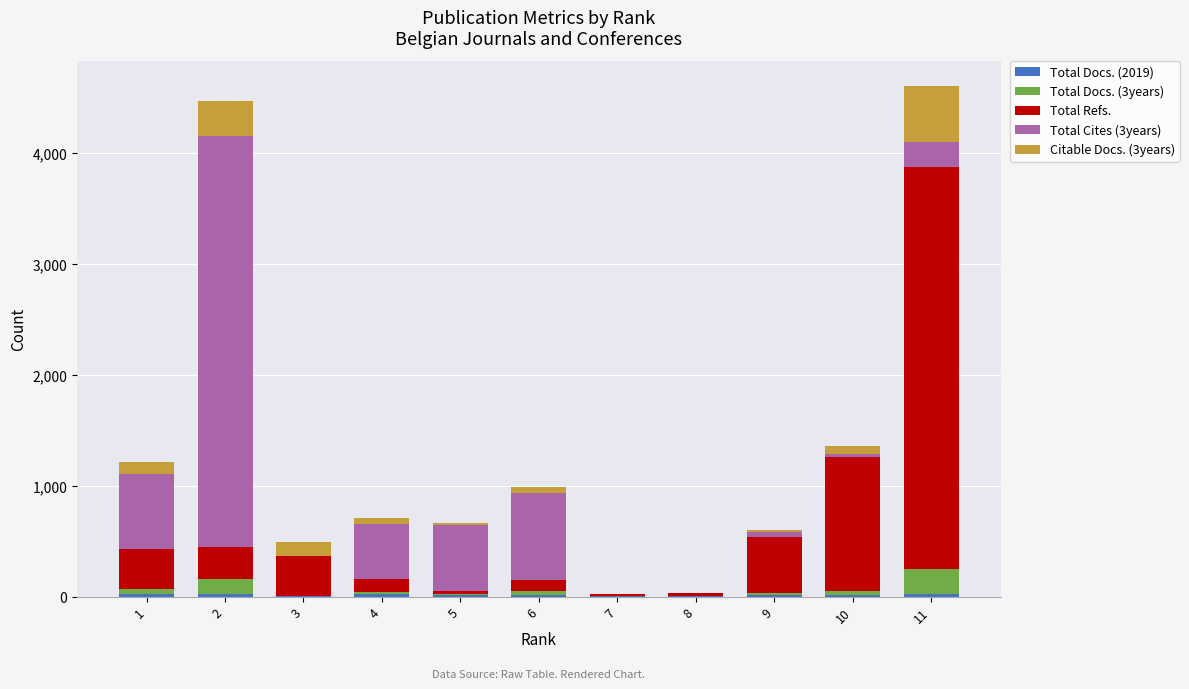

Count the number of data series in this chart.

5